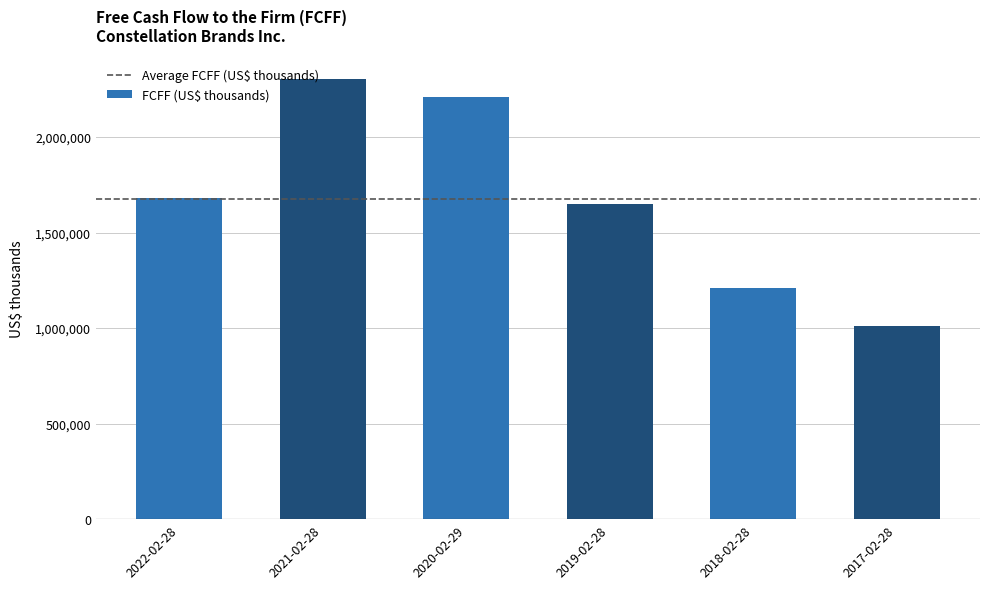

Reading left to right, transcribe all the data shown in this chart.

2022-02-28=1679781	2021-02-28=2301450	2020-02-29=2208619	2019-02-28=1650497	2018-02-28=1211702	2017-02-28=1009394